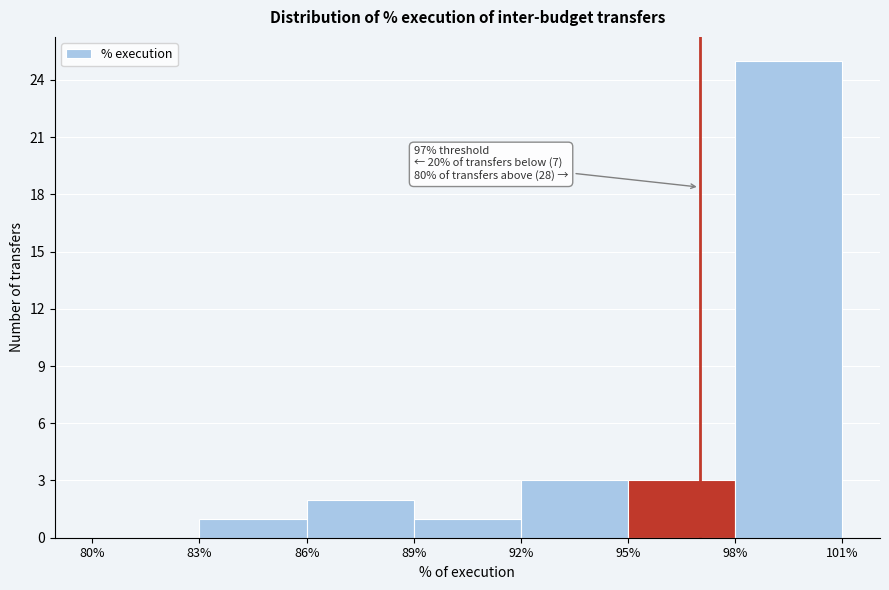

Which range on the x-axis has the tallest bar?

98% to 101%